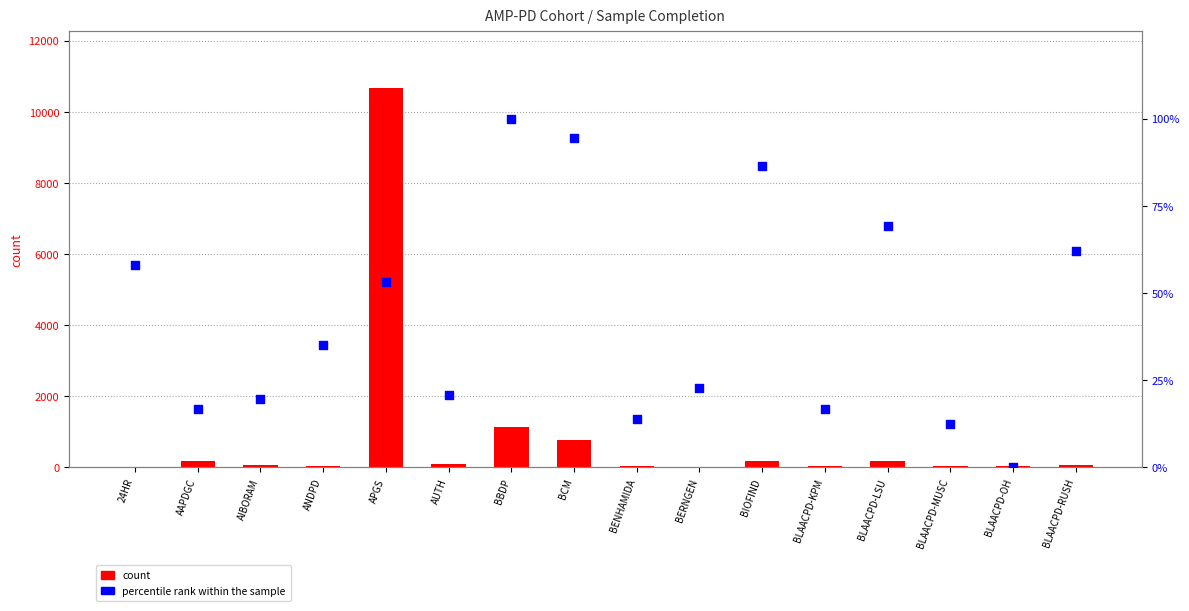

Which series has the largest total across all categories?

count